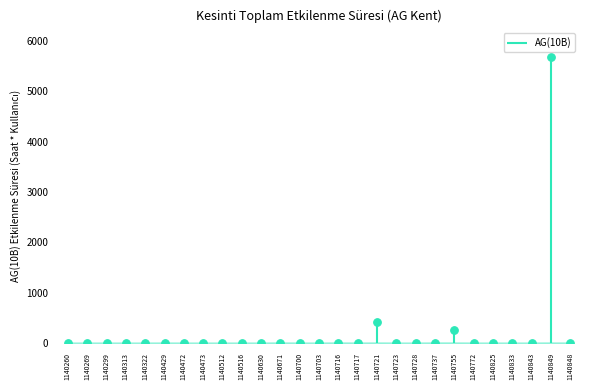

Which has a higher value, 1140299 or 1140630?

1140299